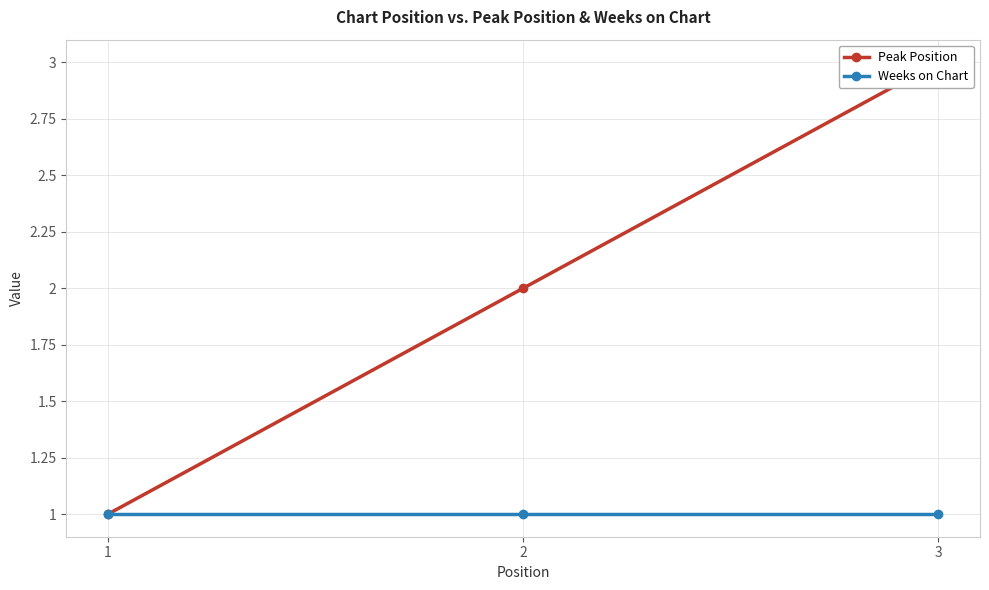

List the series in order of their peak value, highest first.

Peak Position, Weeks on Chart